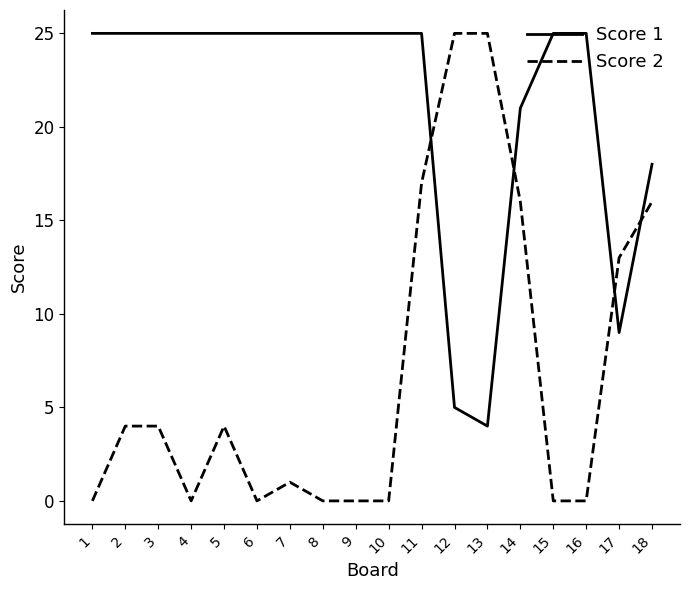

Rank the series at 14 from highest to lowest value.

Score 1, Score 2